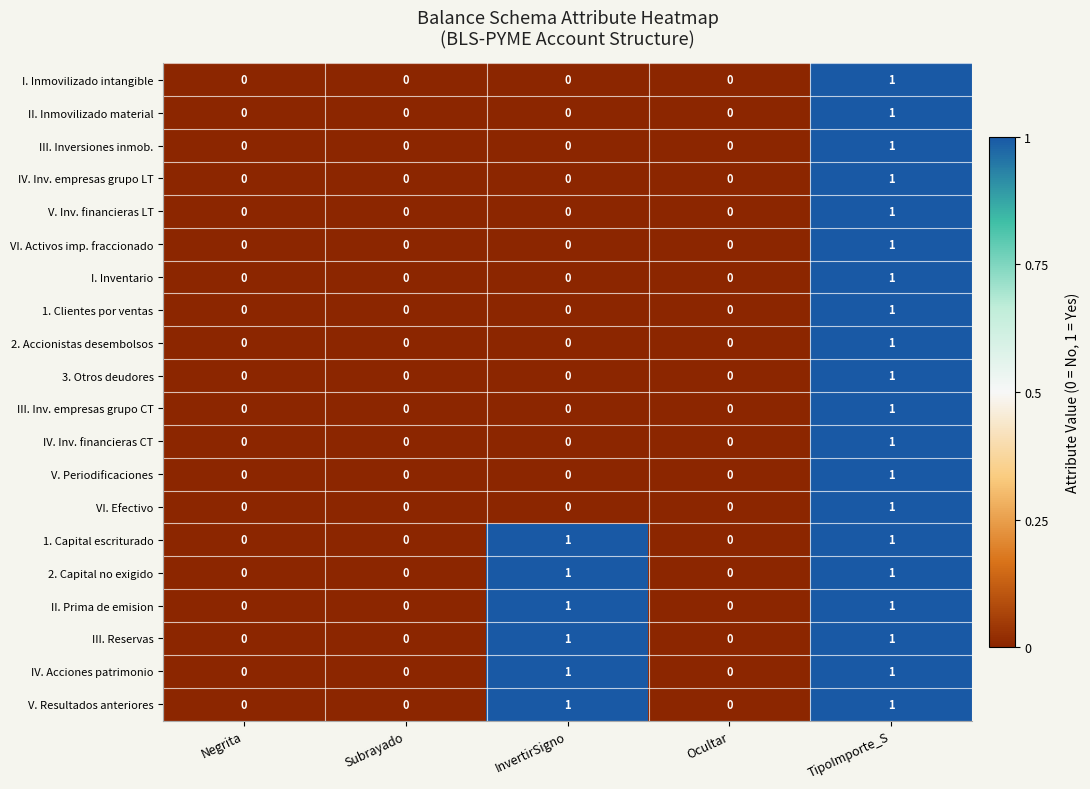

Which category has the highest value in the V. Inv. financieras LT series?

TipoImporte_S